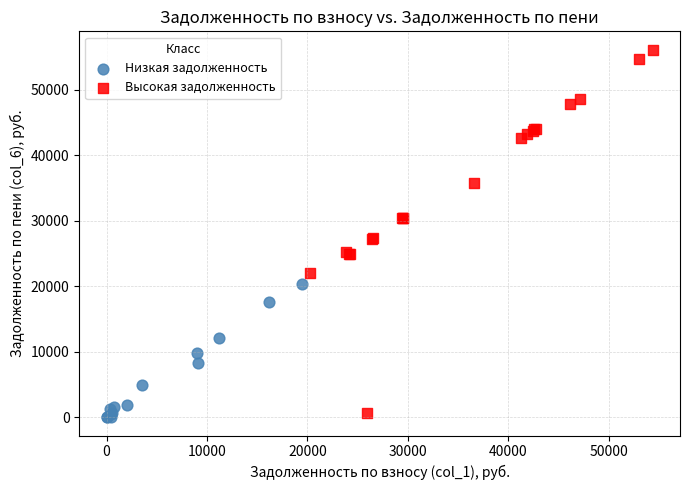

Which series contains the highest Y value?

Высокая задолженность